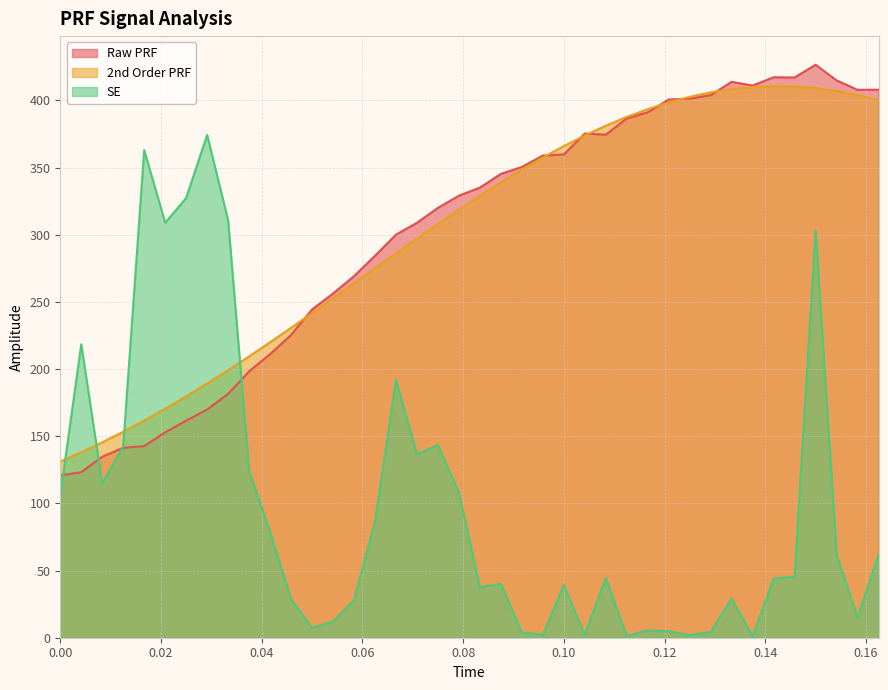

How many data points does each series have?

40